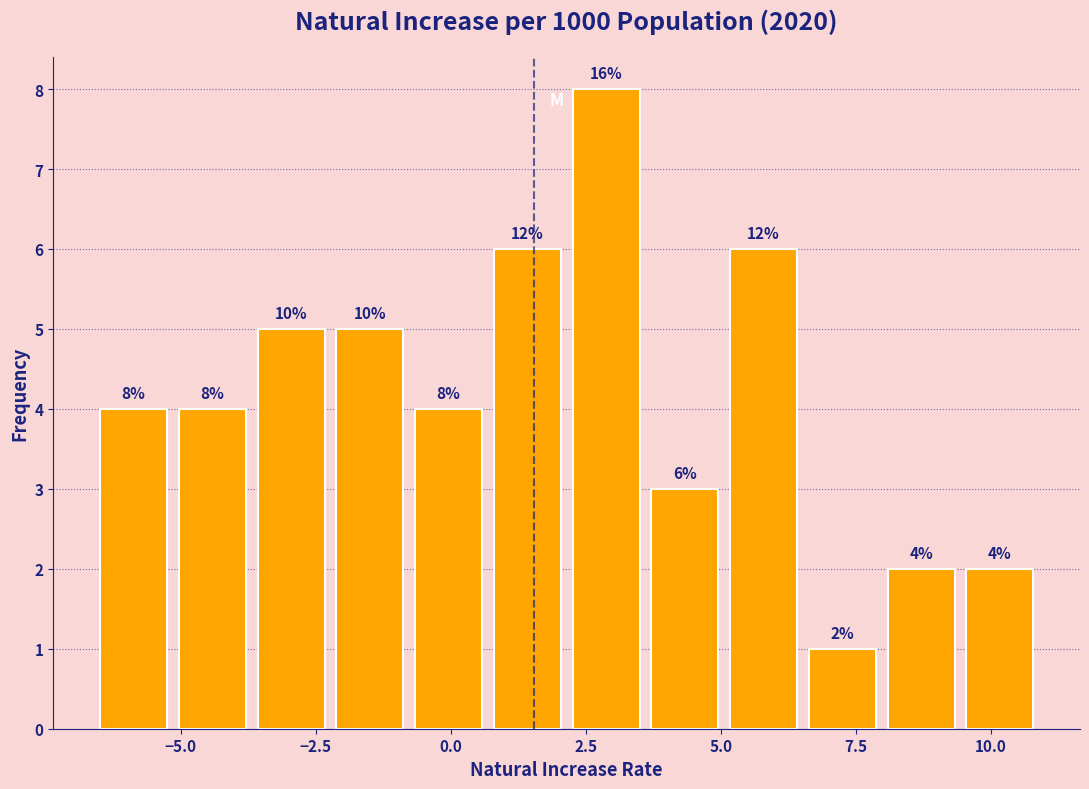

Read against the x-axis, roughly where is the centre of the tallest bar?

3.0